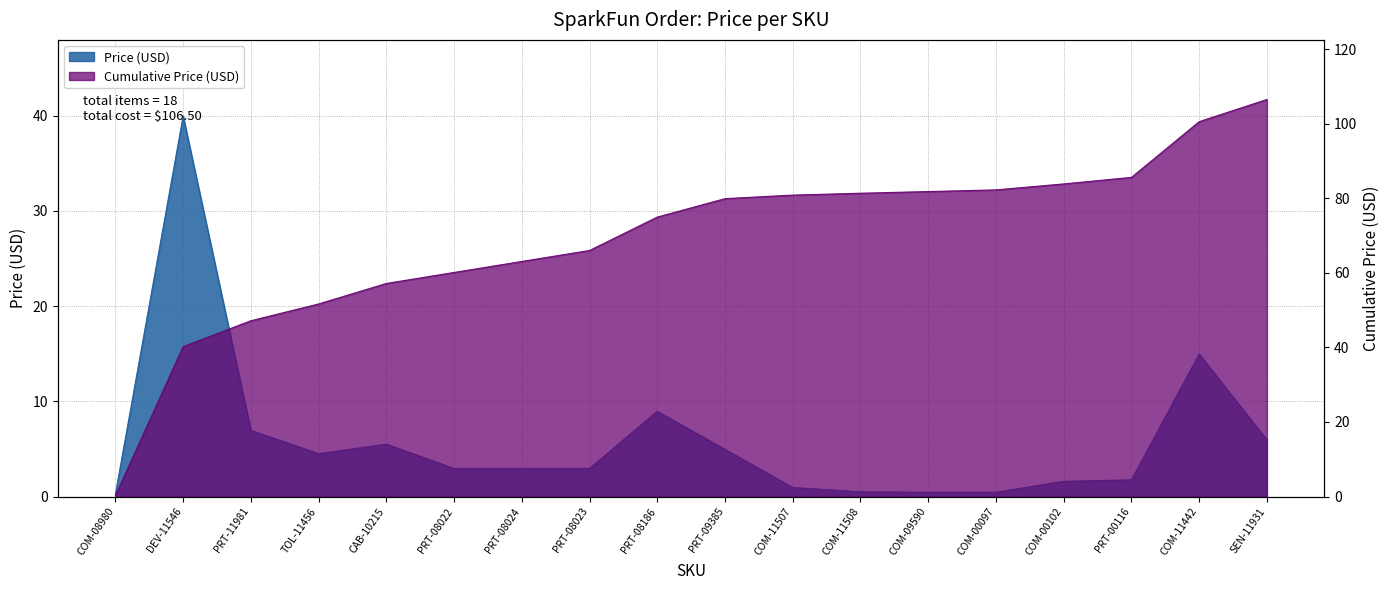

Reading right to left, list all the values displayed in this chart.

6.0	14.9	1.8	1.6	0.5	0.5	0.5	0.9	5.0	8.9	3.0	3.0	3.0	5.5	4.5	7.0	40.0	0.2